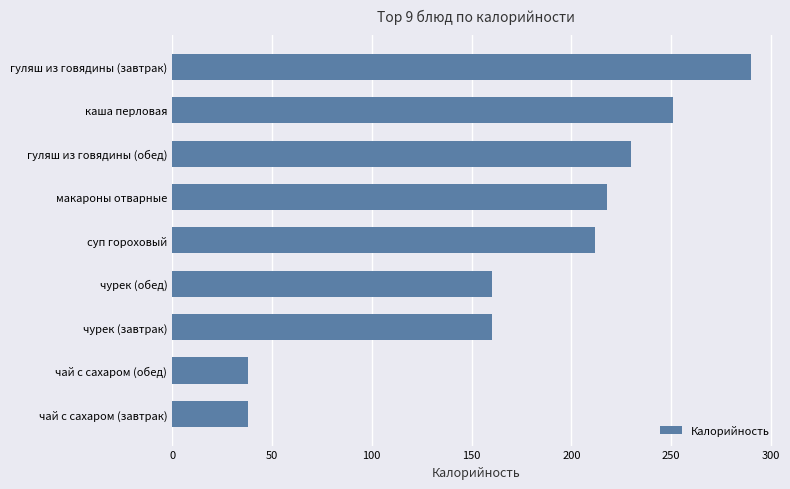

The value at чай с сахаром (завтрак) is 38. True or false?

True